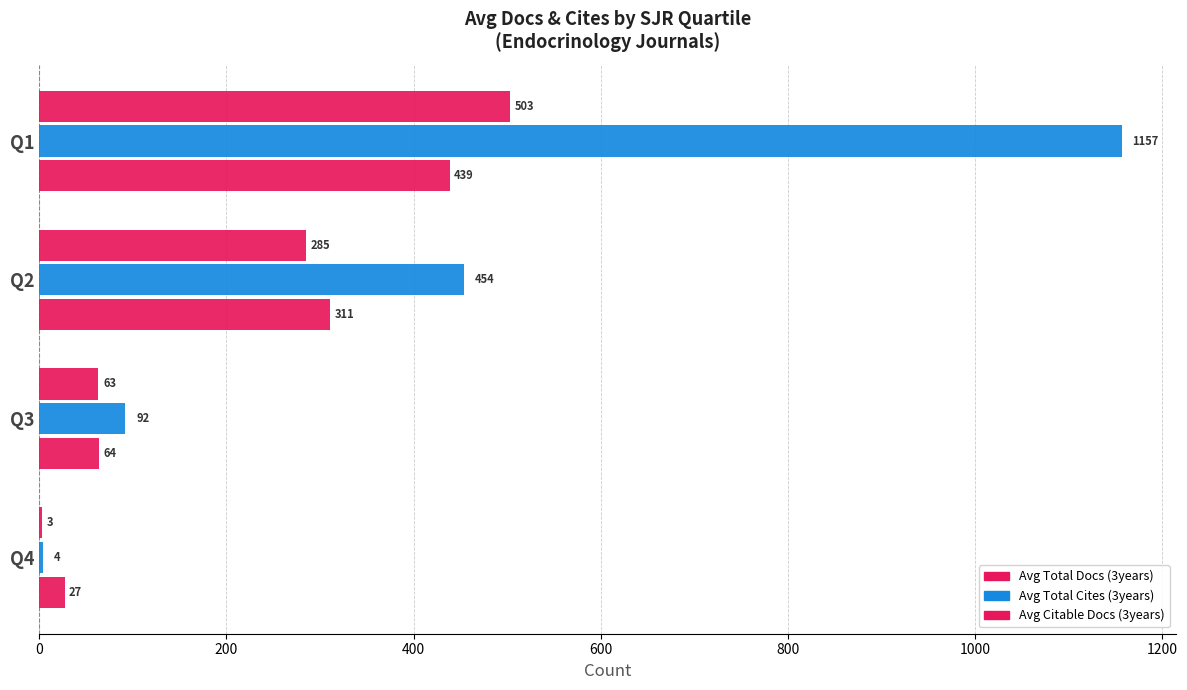

What is the value of the Avg Total Cites (3years) bar at the 1st from the left?

4